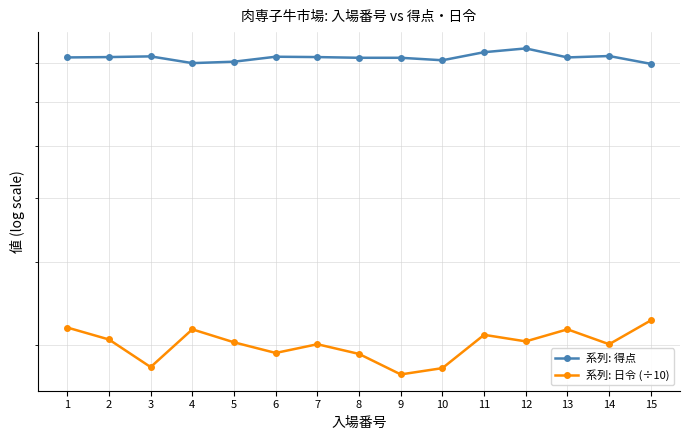

Reading right to left, transcribe all the data shown in this chart.

系列: 得点: 79.8	82.0	81.6	84.2	83.1	80.8	81.5	81.5	81.7	81.8	80.4	80.0	81.9	81.7	81.6
系列: 日令 (÷10): 32.7	30.1	31.7	30.4	31.1	27.7	27.1	29.1	30.1	29.2	30.3	31.7	27.8	30.6	31.9